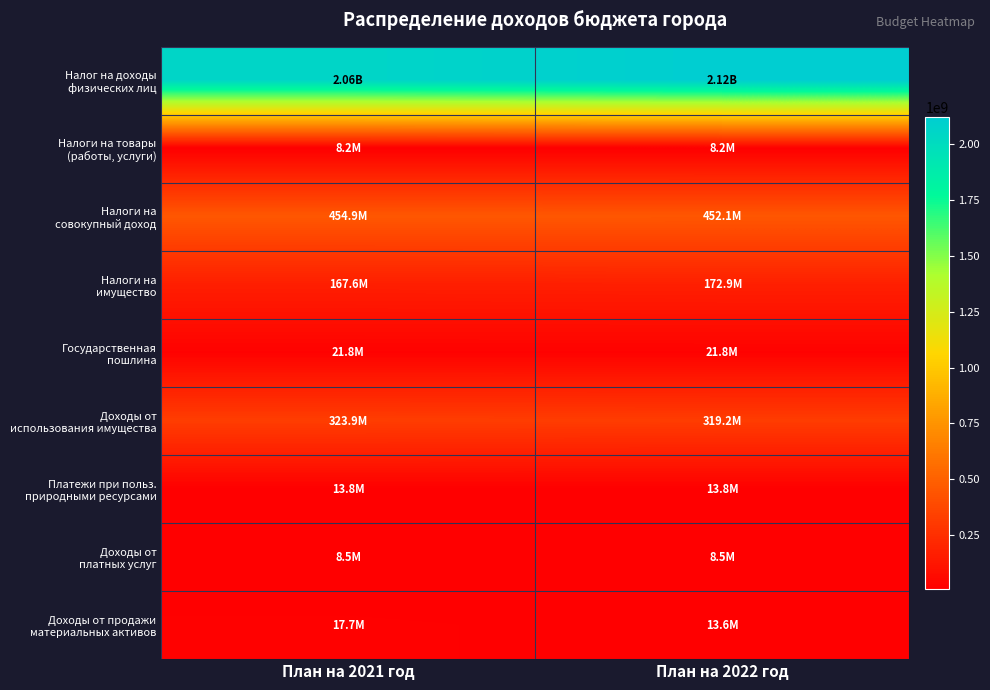

How many data points does each series have?

2